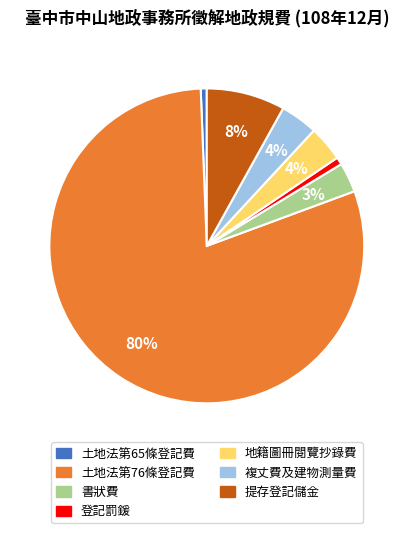

Count the number of slices in the pie.

7